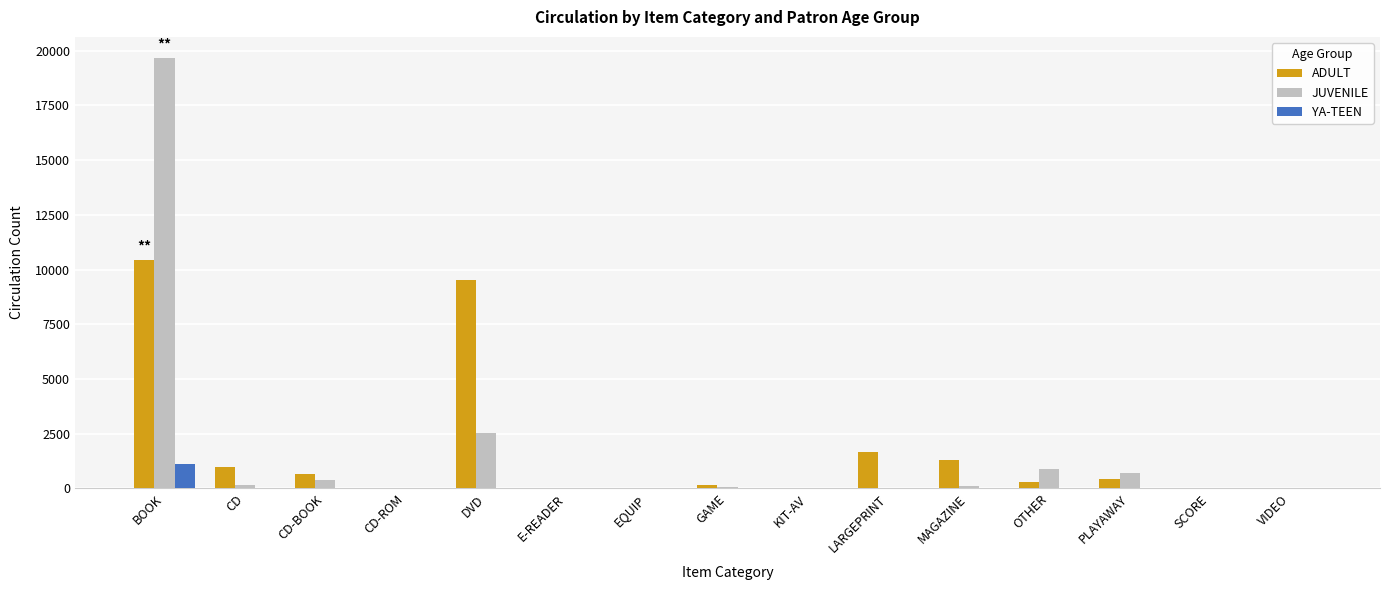

The YA-TEEN series shows 0 at KIT-AV. True or false?

True